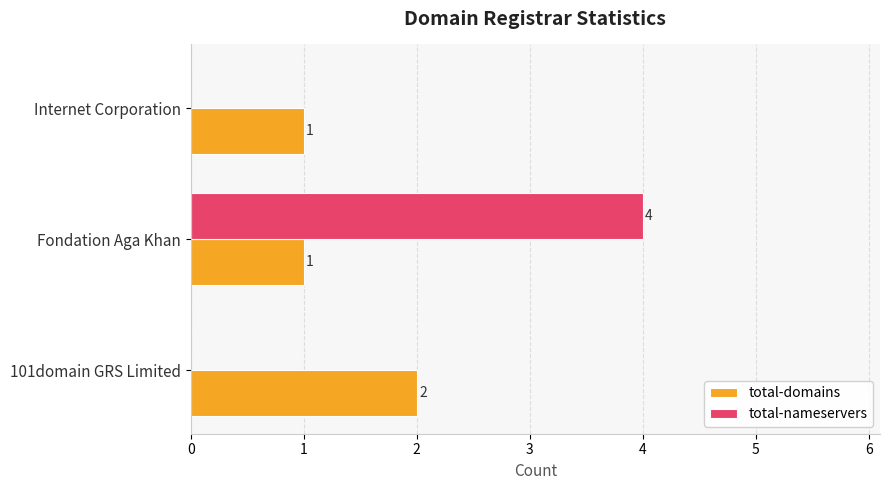

At which category is the sum across all series the highest?

Fondation Aga Khan